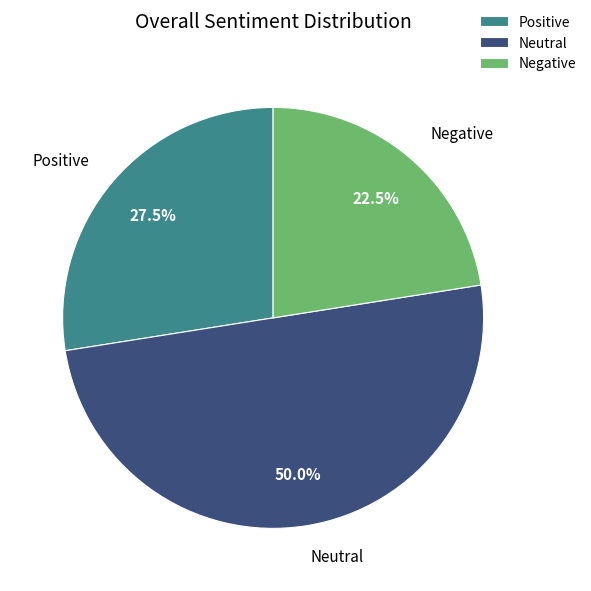

Which has a higher value, Negative or Positive?

Positive